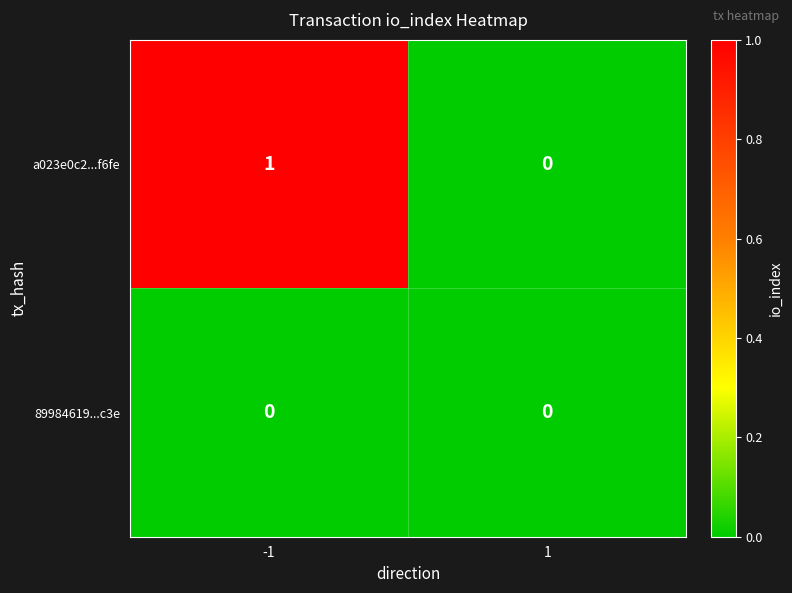

Between -1 and 1, which series saw the biggest shift?

a023e0c2...f6fe